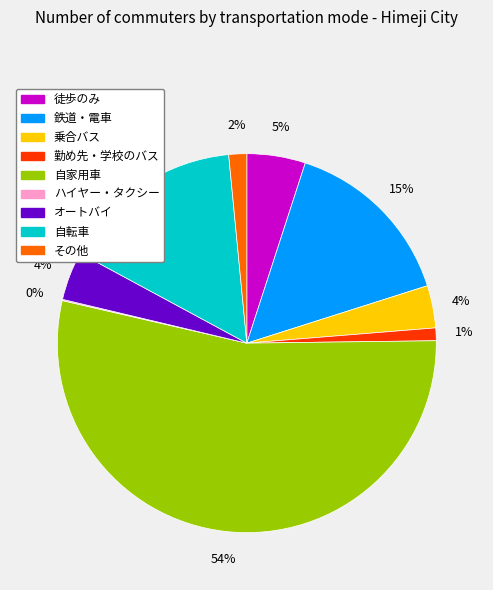

What is the largest slice in the pie chart?

自家用車